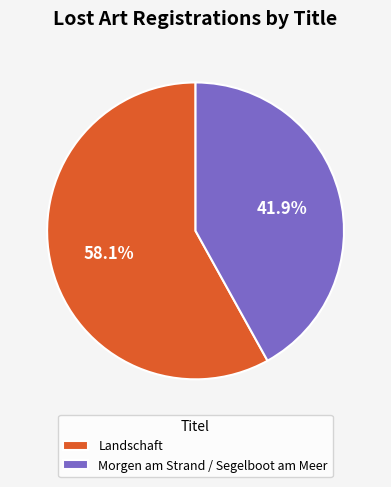

True or false: Morgen am Strand / Segelboot am Meer accounts for 32% of the total.

False